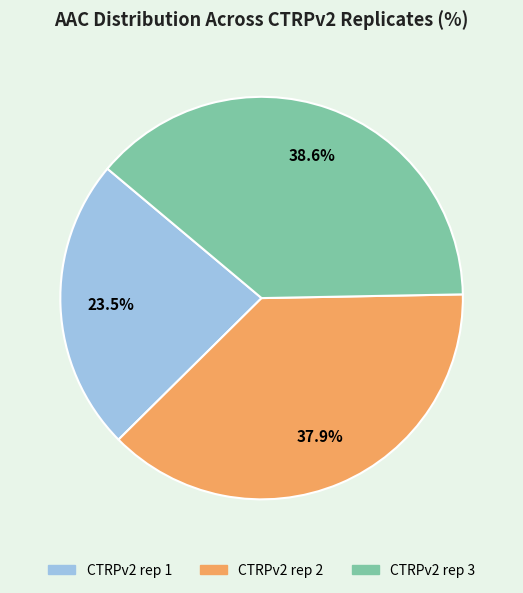

To the nearest percent, what percentage of the pie is CTRPv2 rep 2?

38%